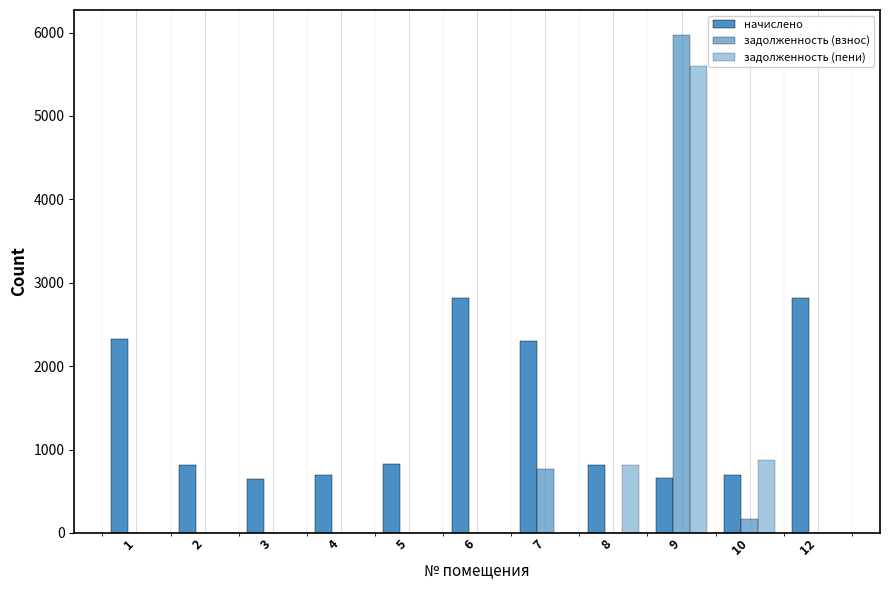

What is the difference between the maximum and second lowest values in the задолженность (пени) series?

5603.7